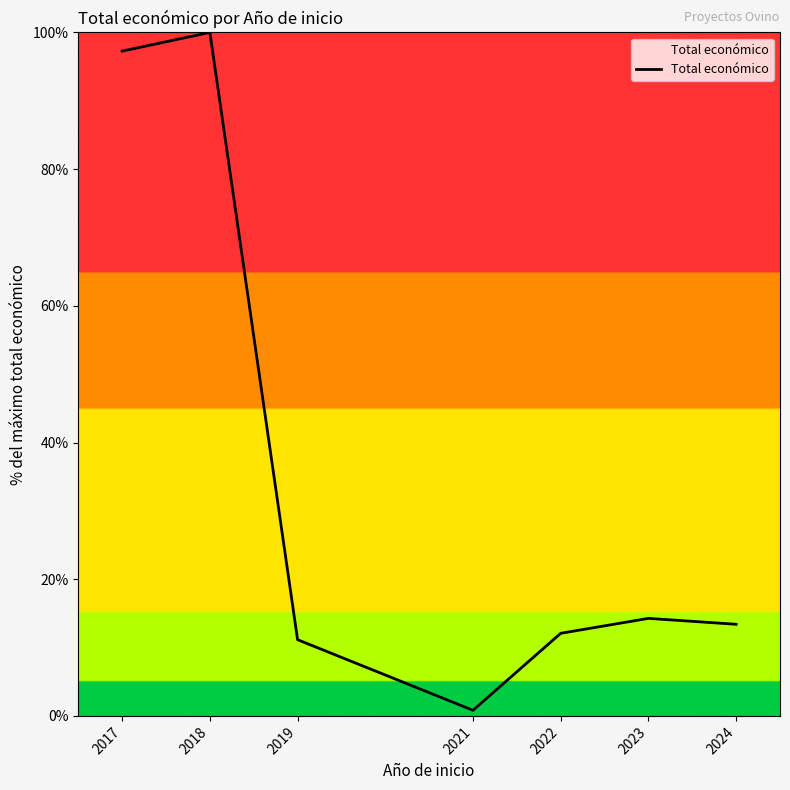

Is it true that the value at 2018 is 100.0?

True